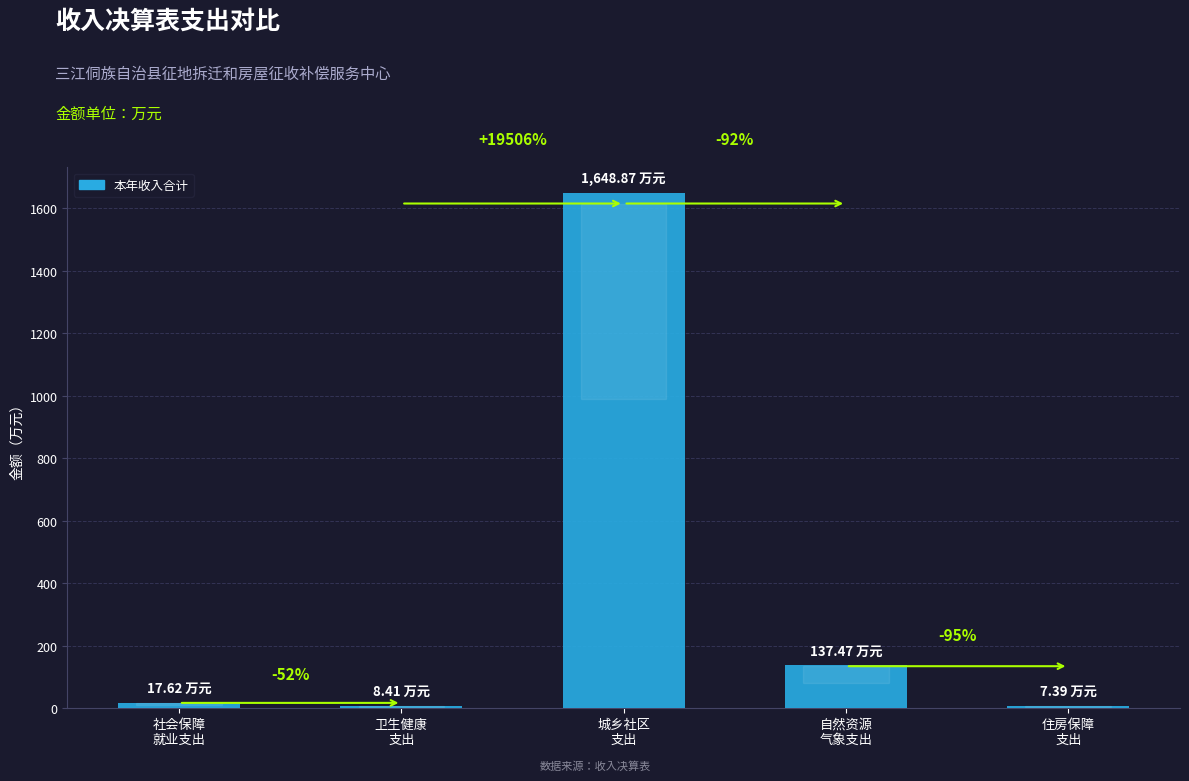

List the labels in order of value, largest first.

城乡社区
支出, 自然资源
气象支出, 社会保障
就业支出, 卫生健康
支出, 住房保障
支出